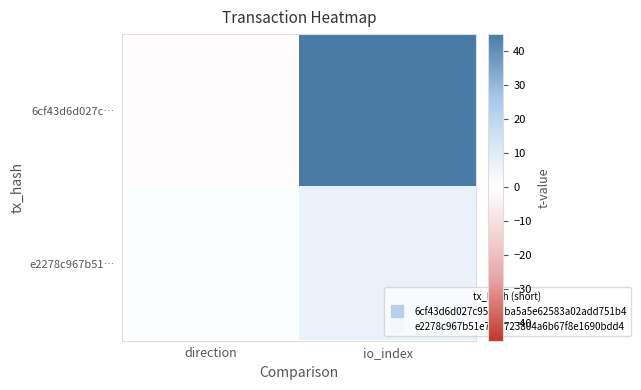

At which category is the sum across all series the highest?

io_index